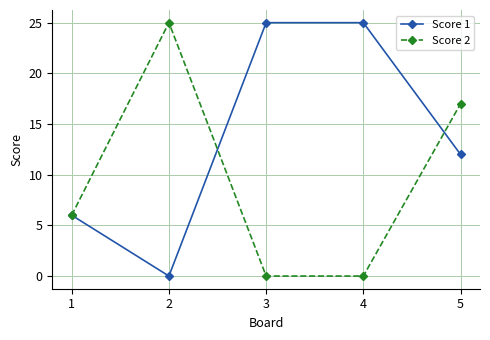

Does the chart have visible grid lines?

Yes